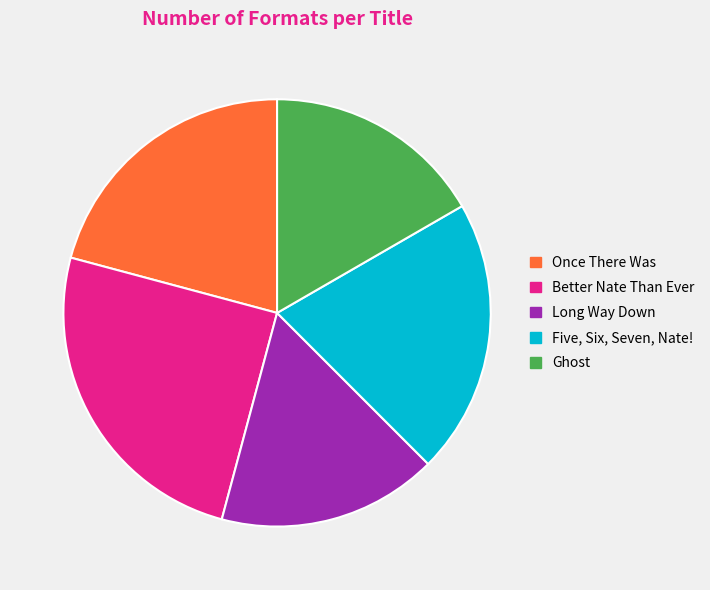

Is Five, Six, Seven, Nate! the majority of the pie?

No